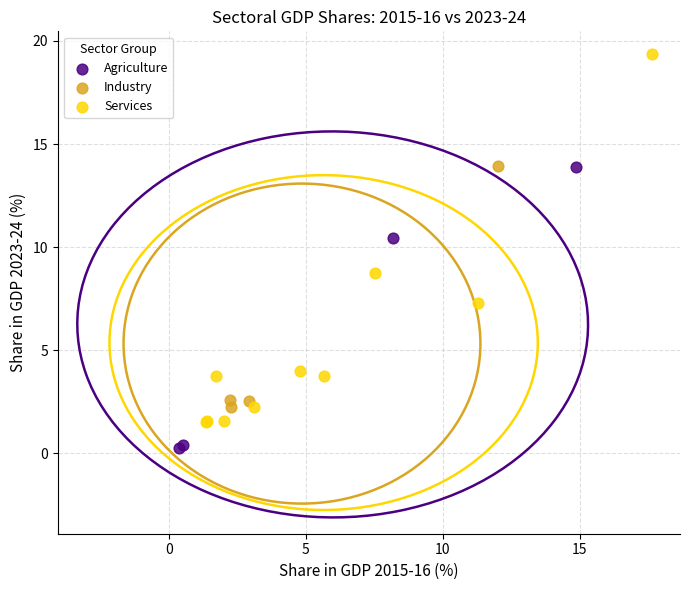

Which series has the largest Y range (max minus min)?

Services